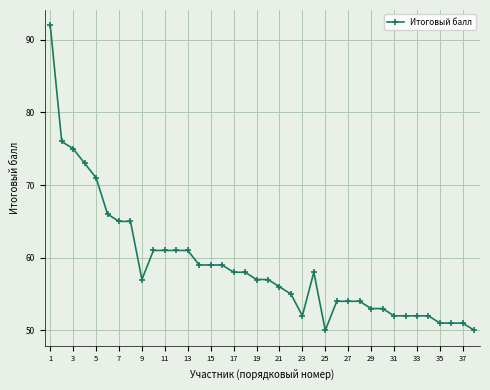

What is the value of the 12th point from the left?

61